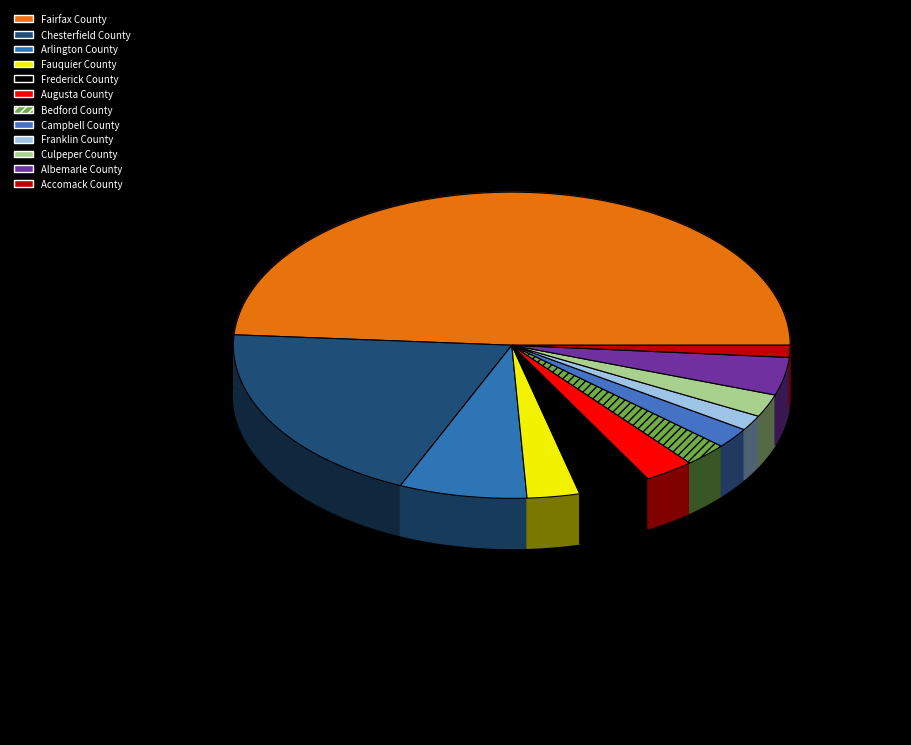

Count the number of slices in the pie.

12